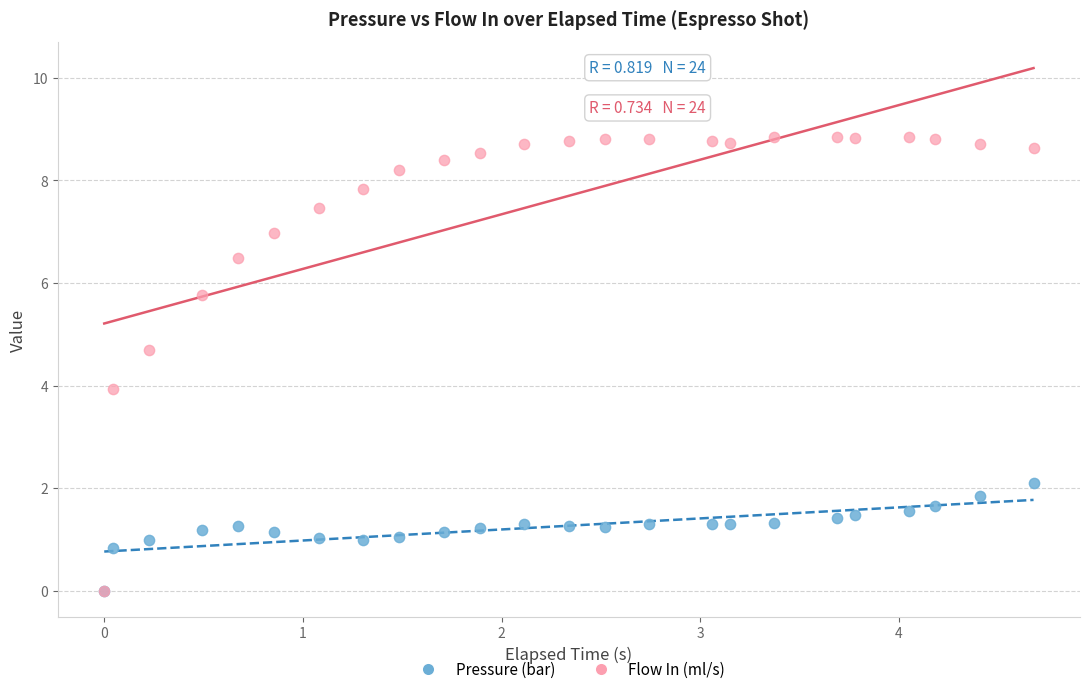

What are all the series names shown in the legend?

Pressure (bar), Flow In (ml/s)